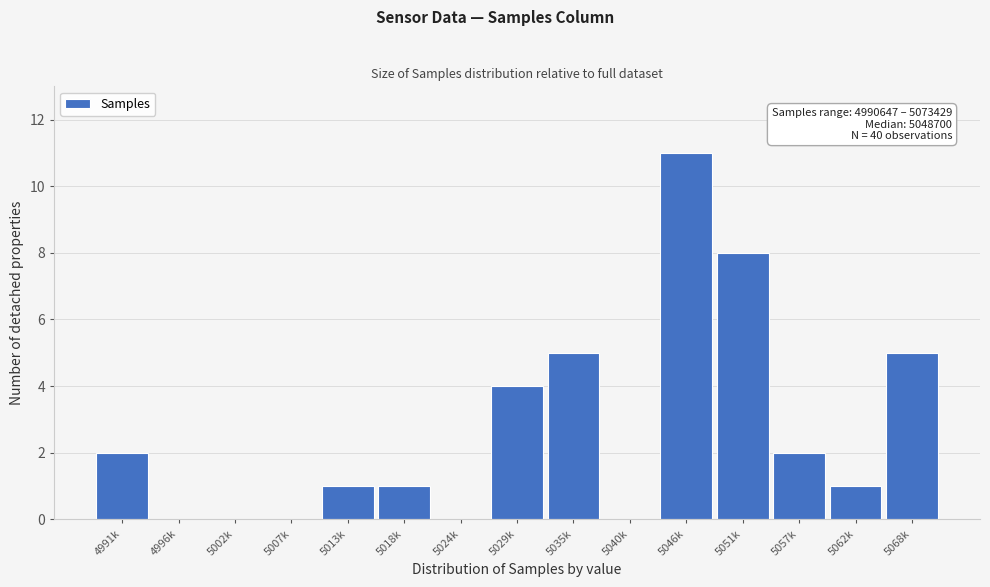

Reading right to left, extract all data points from this chart.

5068k=5	5062k=1	5057k=2	5051k=8	5046k=11	5040k=0	5035k=5	5029k=4	5024k=0	5018k=1	5013k=1	5007k=0	5002k=0	4996k=0	4991k=2